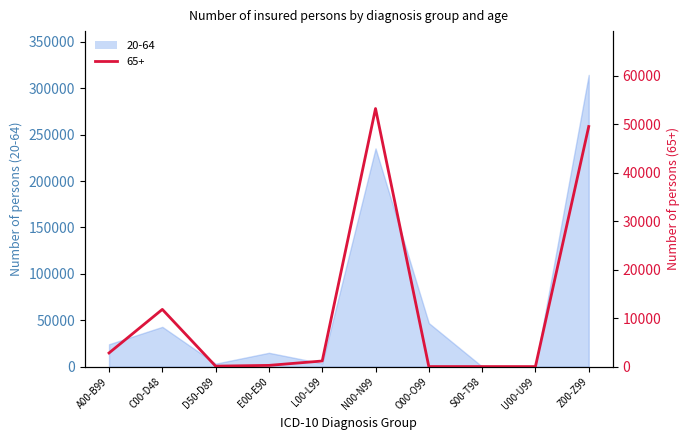

What is the sum of all 65+ values?

118955